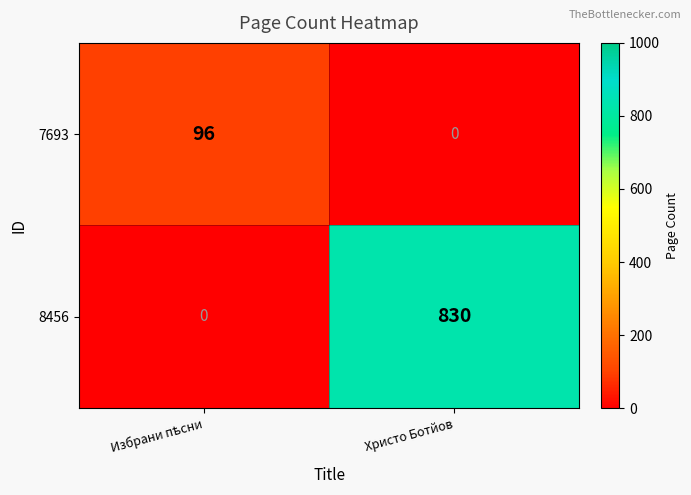

How many positive values does the 8456 series have?

1